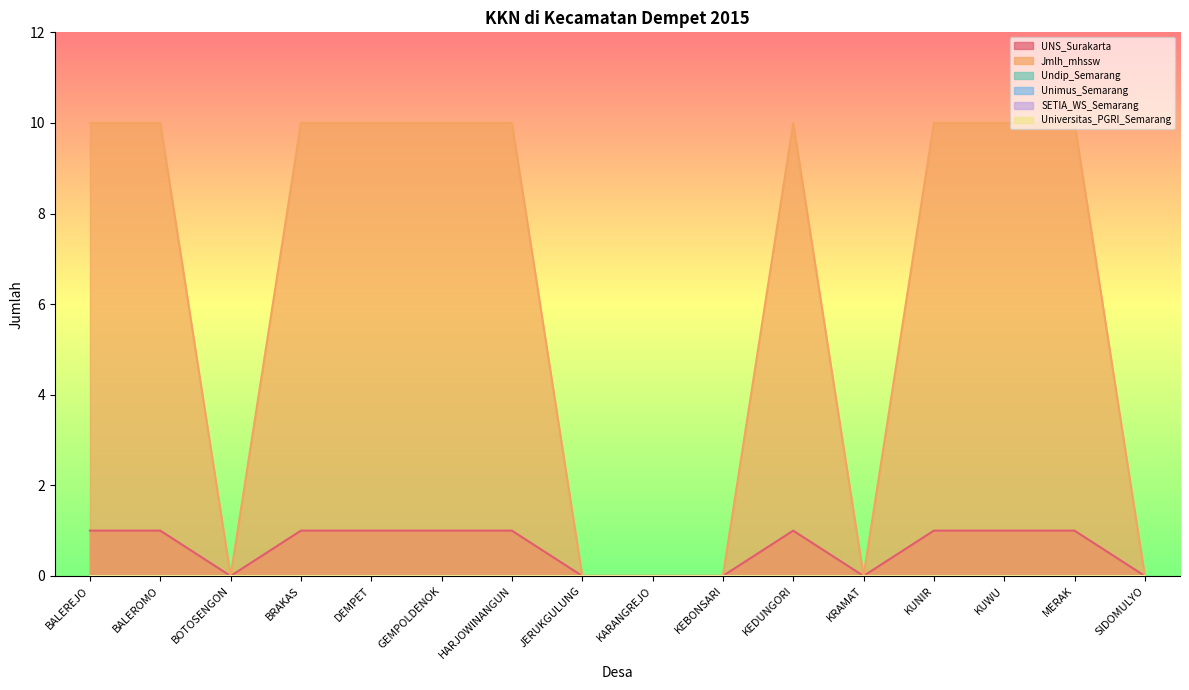

What is the label of the 4th point from the left?

BRAKAS